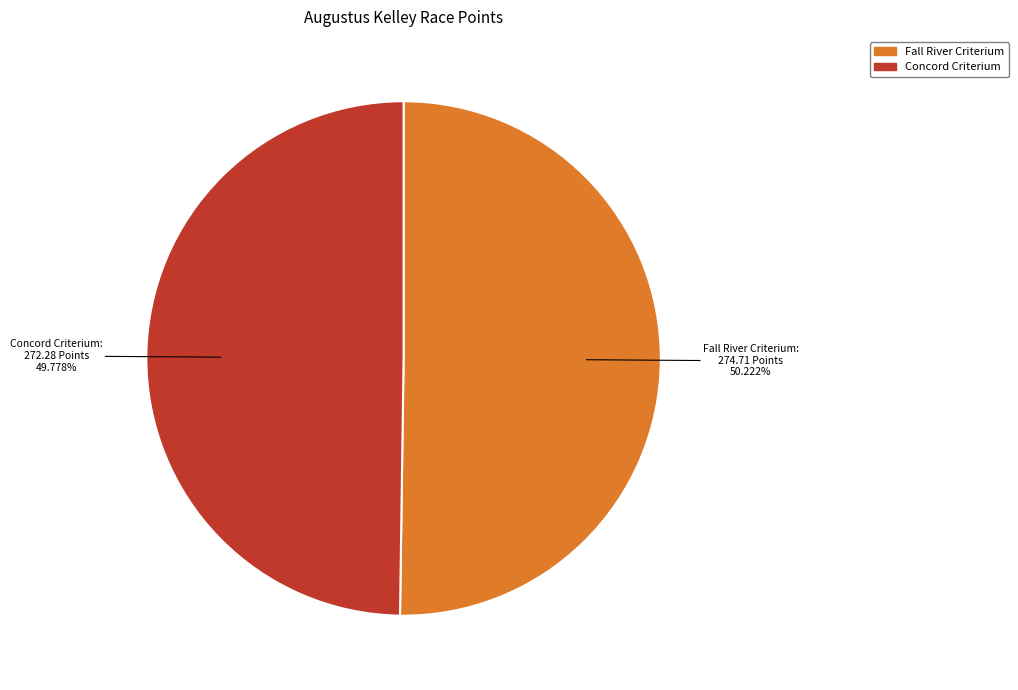

What is the ratio of the value at Concord Criterium to the value at Fall River Criterium?

1.0